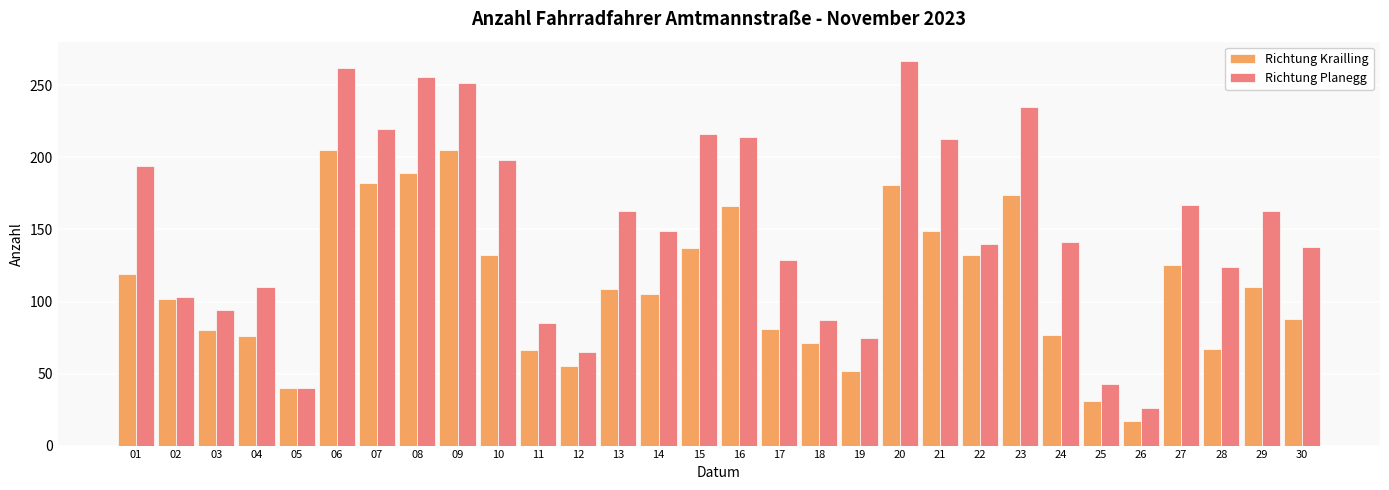

What is the approximate value of Richtung Planegg at 24?

141